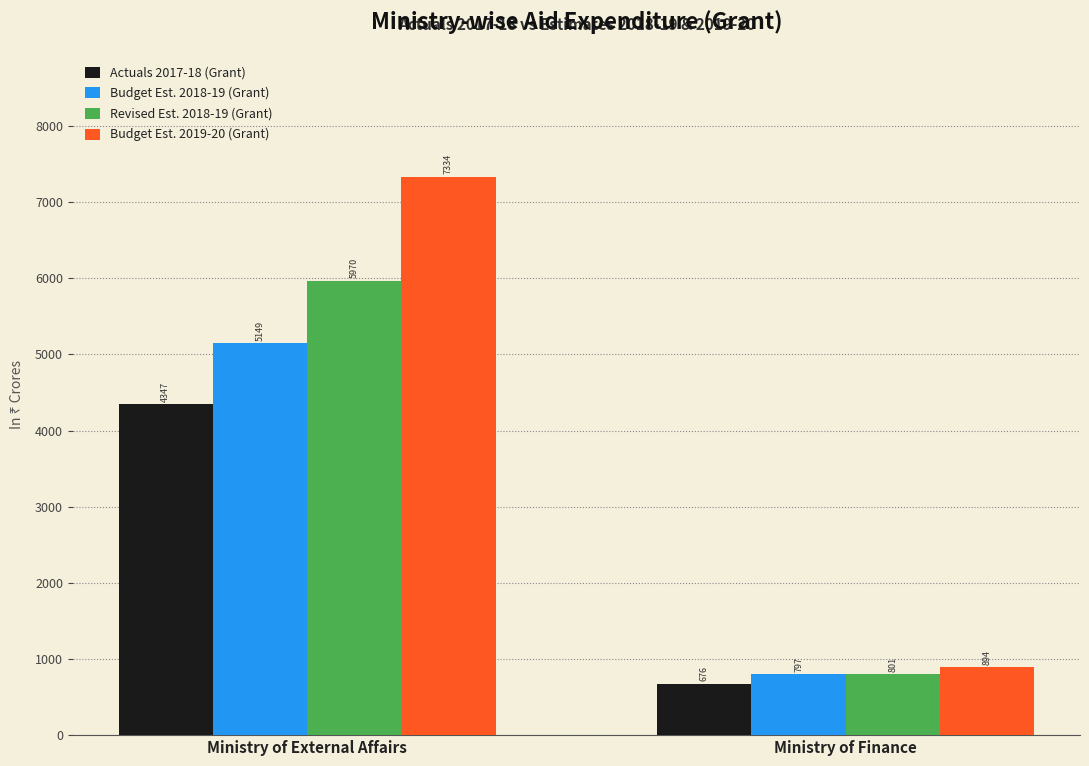

At Ministry of Finance, list the series in order from largest to smallest.

Budget Est. 2019-20 (Grant), Revised Est. 2018-19 (Grant), Budget Est. 2018-19 (Grant), Actuals 2017-18 (Grant)